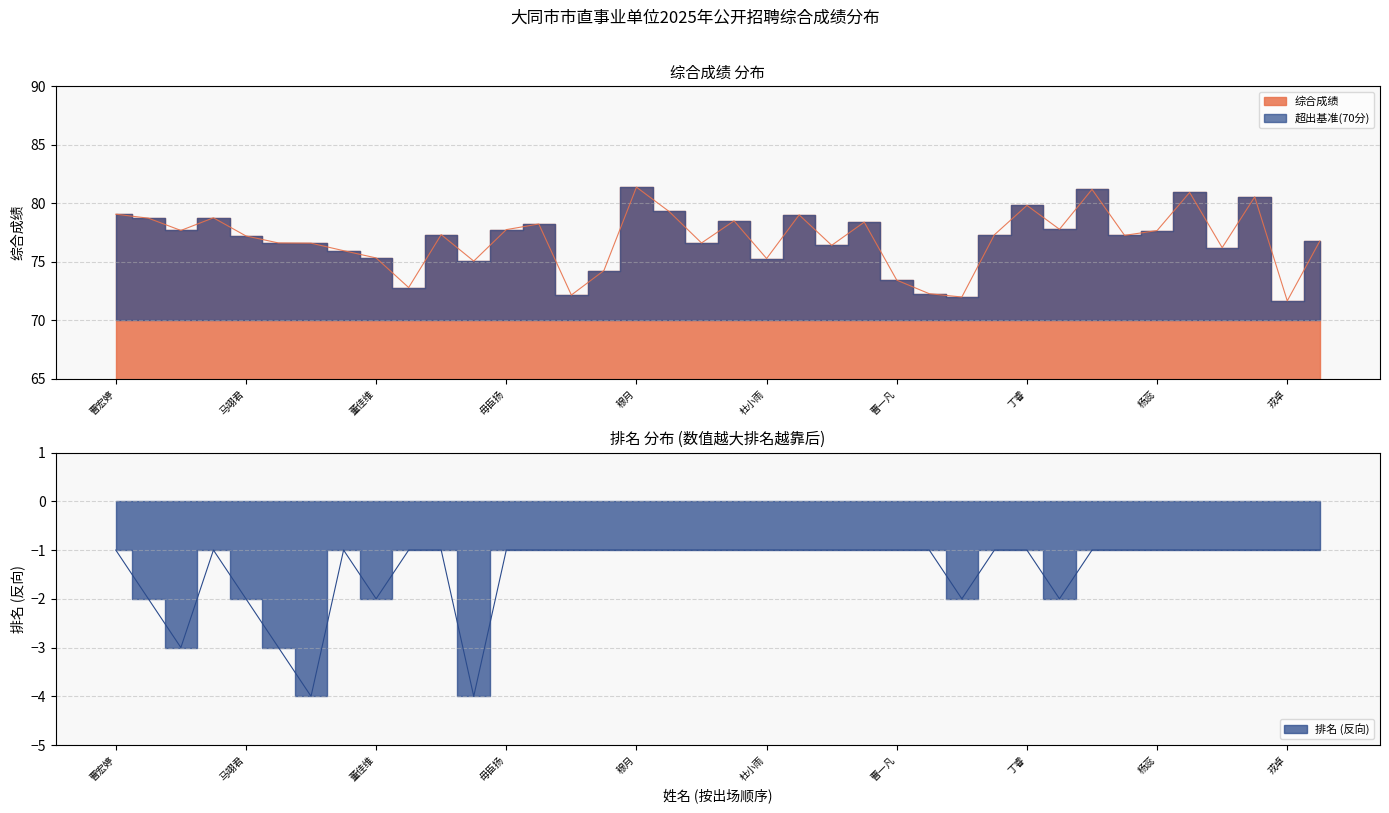

What is the total value across all series at 王宁?

72.6